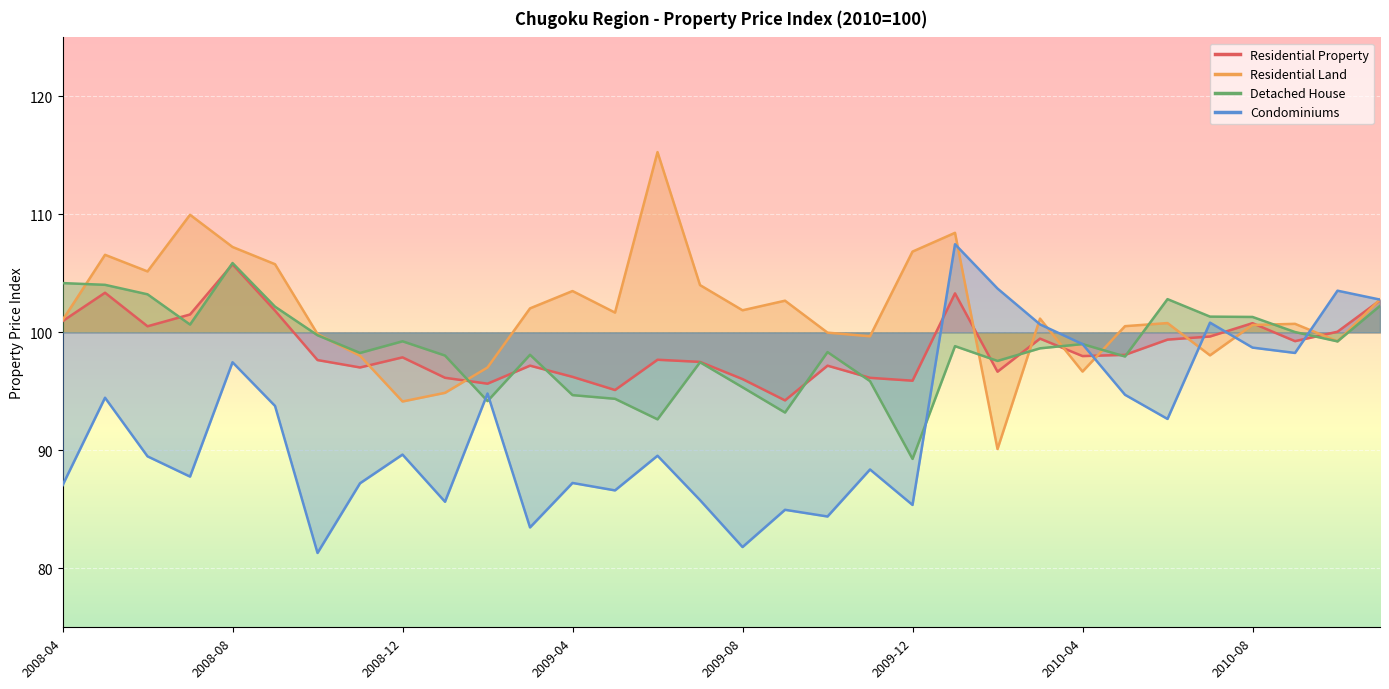

Between 2009-01 and 2010-06, which series saw the biggest shift?

Condominiums